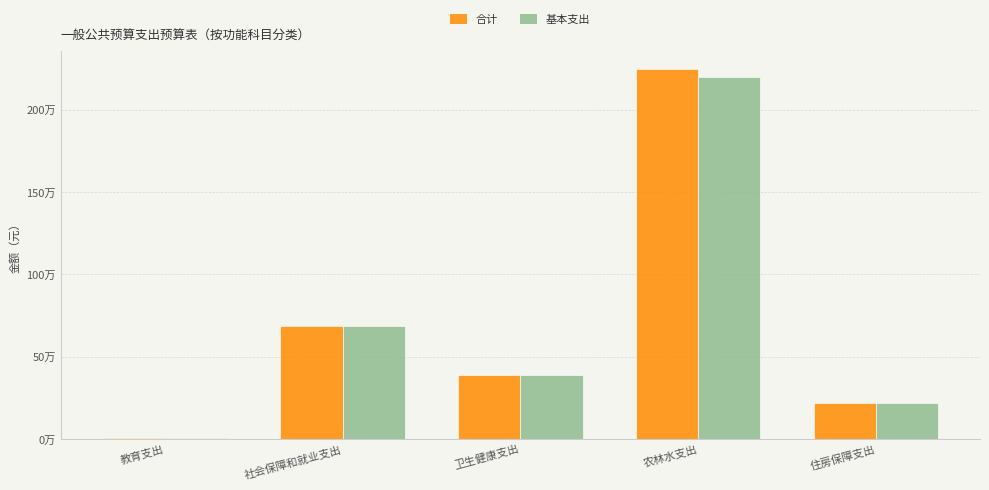

What are all the series names shown in the legend?

合计, 基本支出